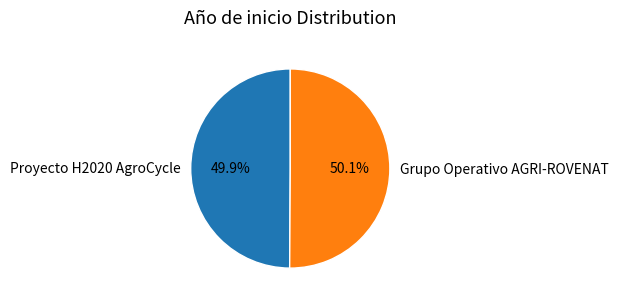

What percentage is NOT represented by Proyecto H2020 AgroCycle?

50.1%